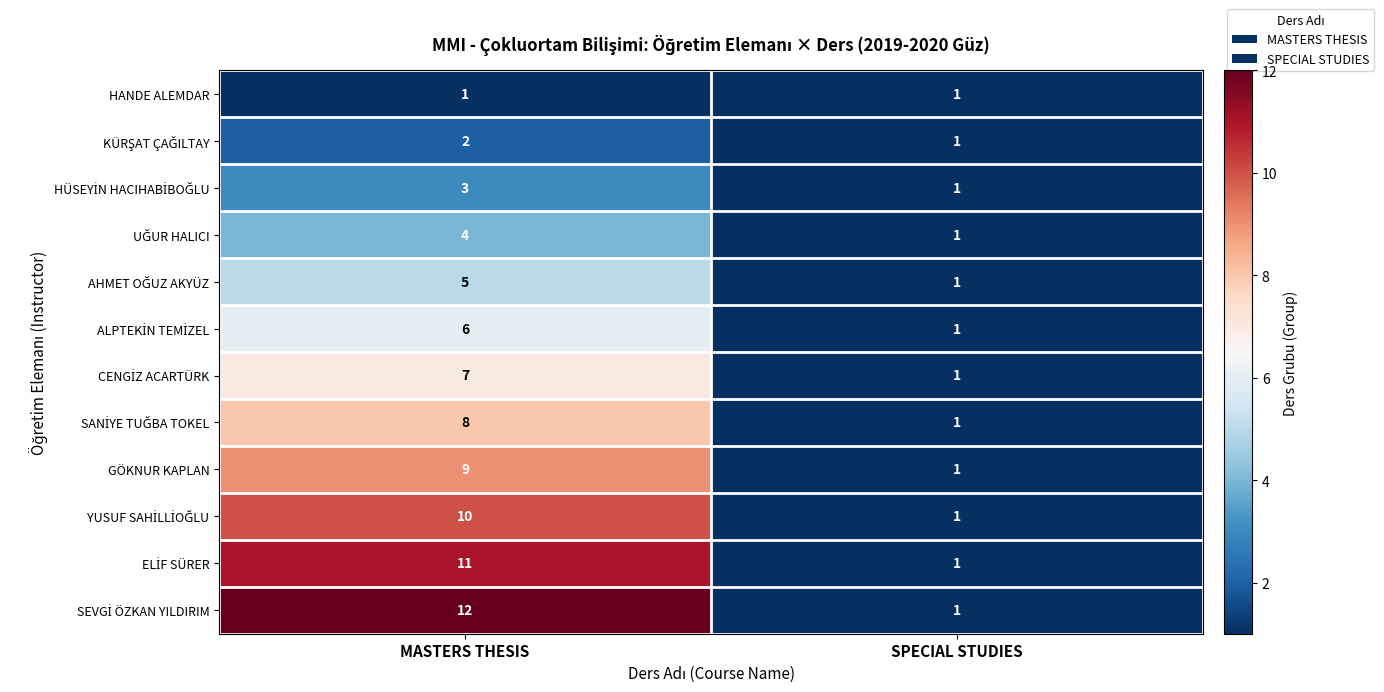

What is the total value across all series at SPECIAL STUDIES?

12